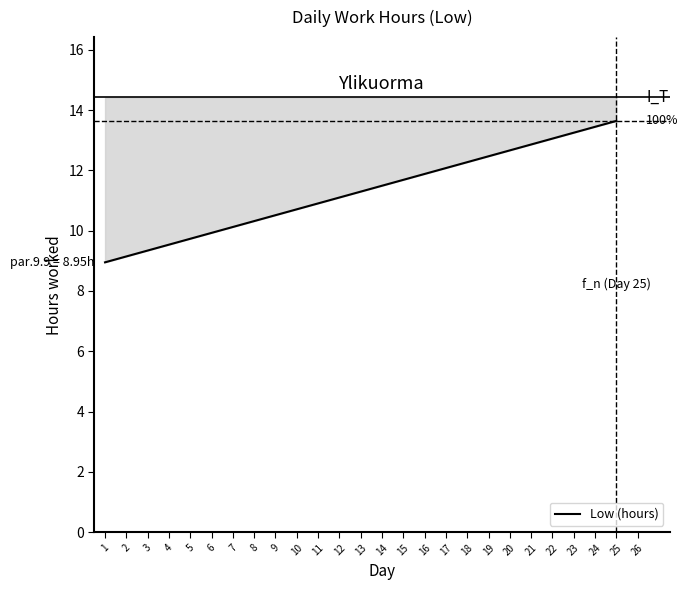

Is it true that the value at 1 is 8.9?

True